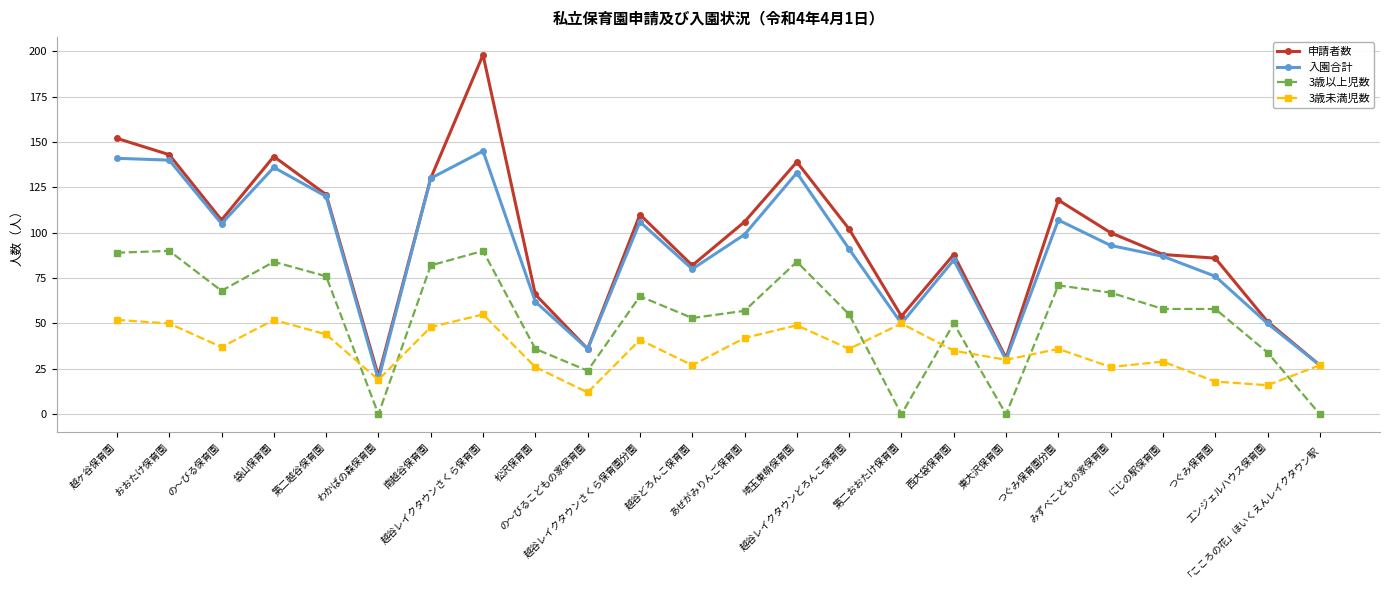

Rank the series by their maximum value, from lowest to highest.

3歳未満児数, 3歳以上児数, 入園合計, 申請者数